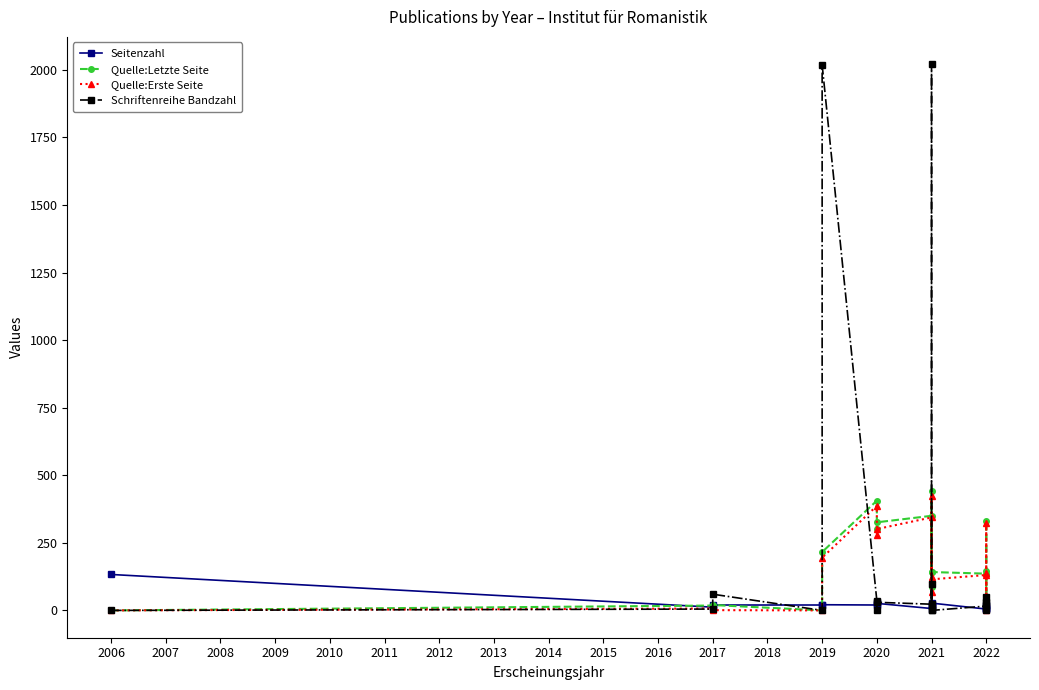

Between 2022 and 2021, which is larger?

2021